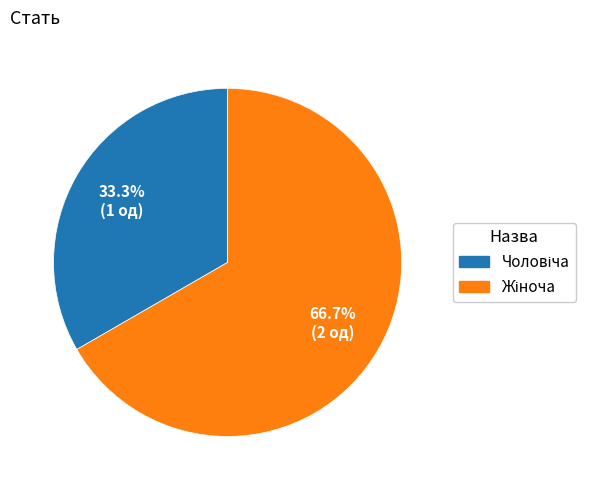

Does any single category account for the majority?

Yes